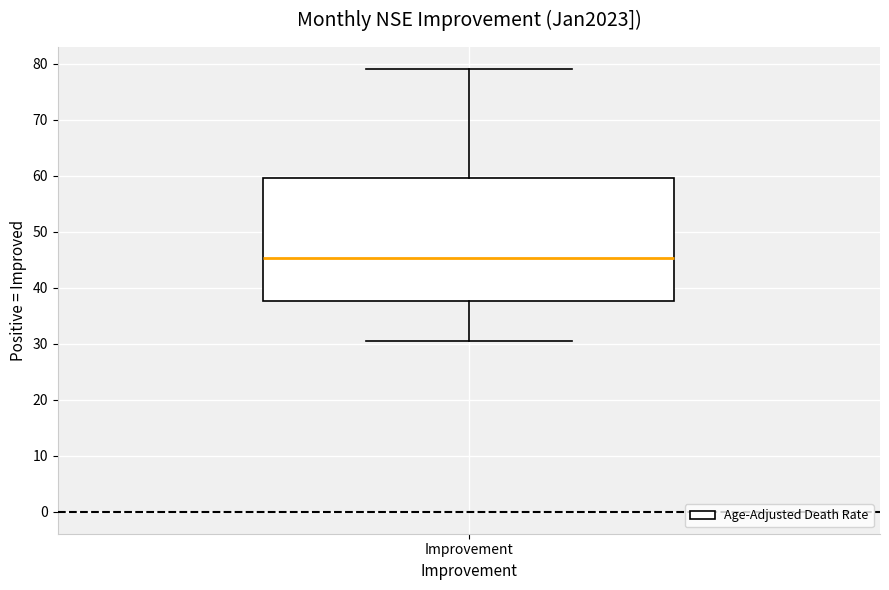

Where is the upper edge of the box for Improvement on the y-axis? The values are not printed on the chart, so give them approximately, as read against the axis.

60